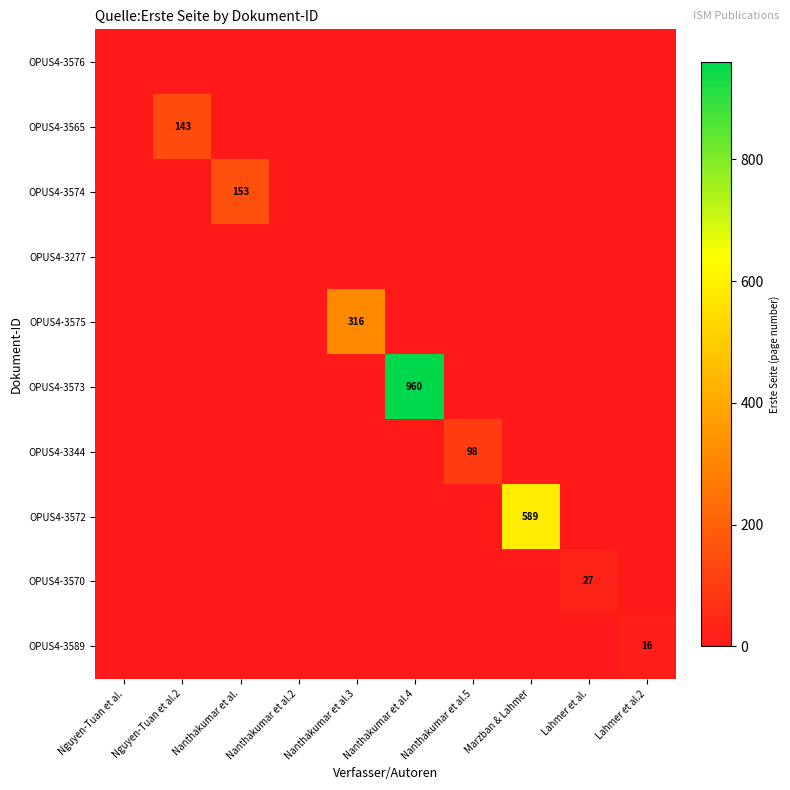

The value of OPUS4-3589 at Lahmer et al.2 is 27. True or false?

False